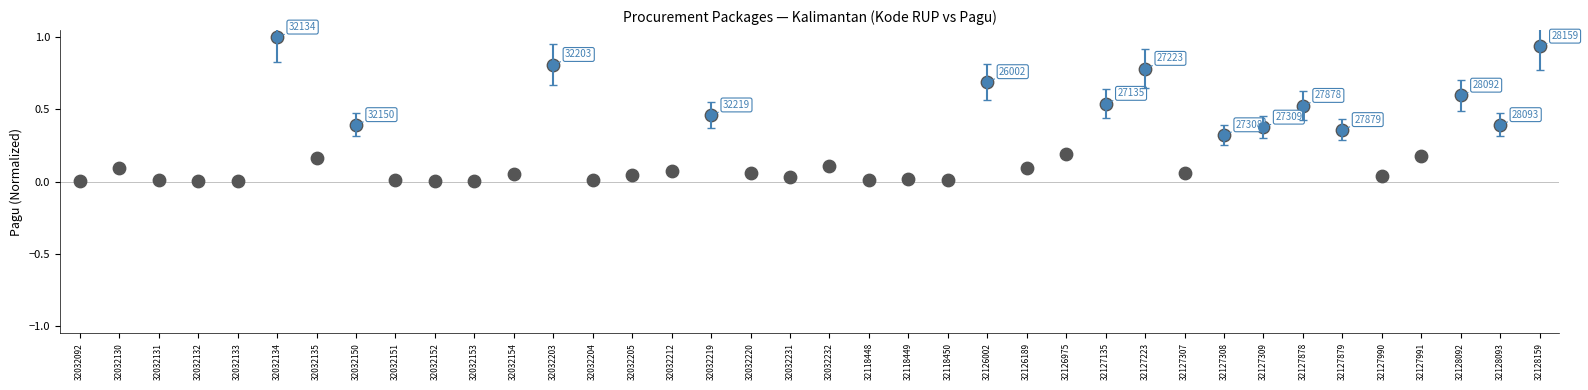

What is the range of Y values (max minus min)?

1.0